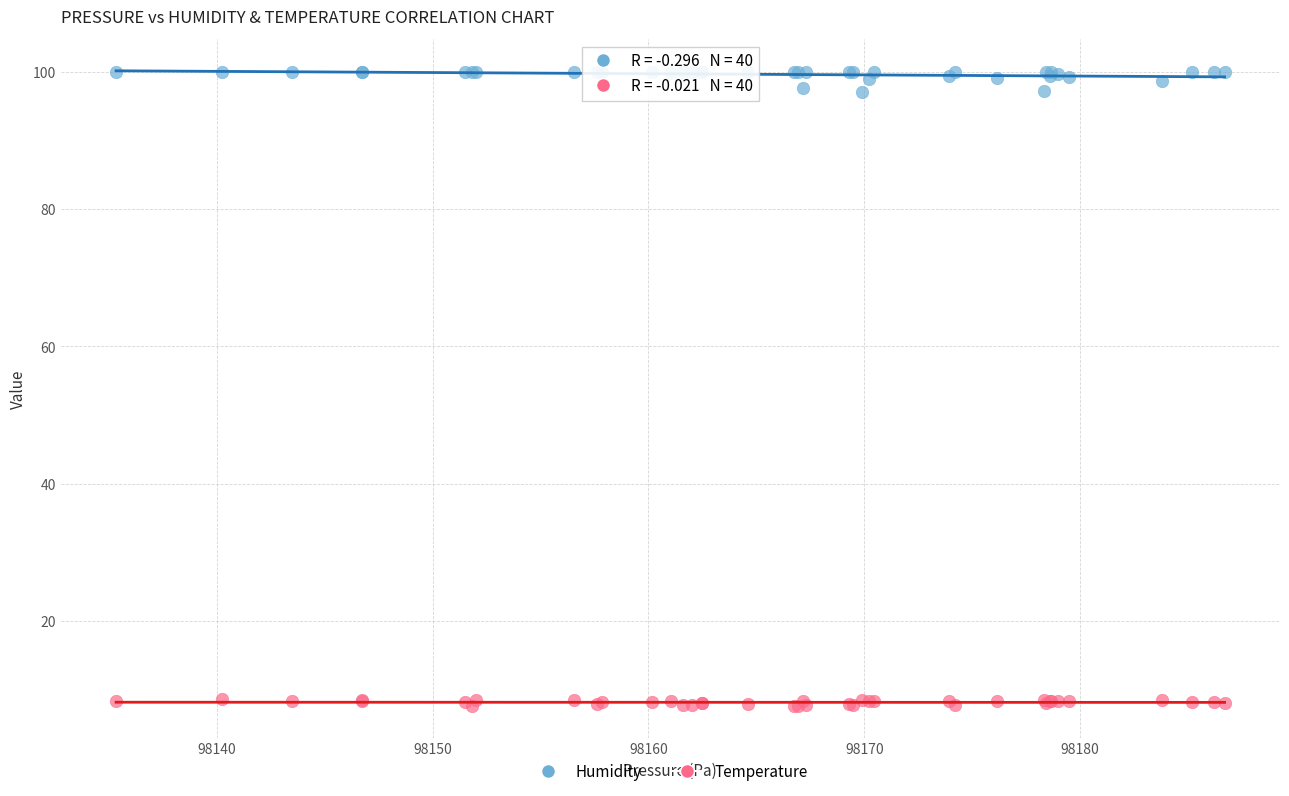

Which series reaches the minimum Y coordinate?

Temperature